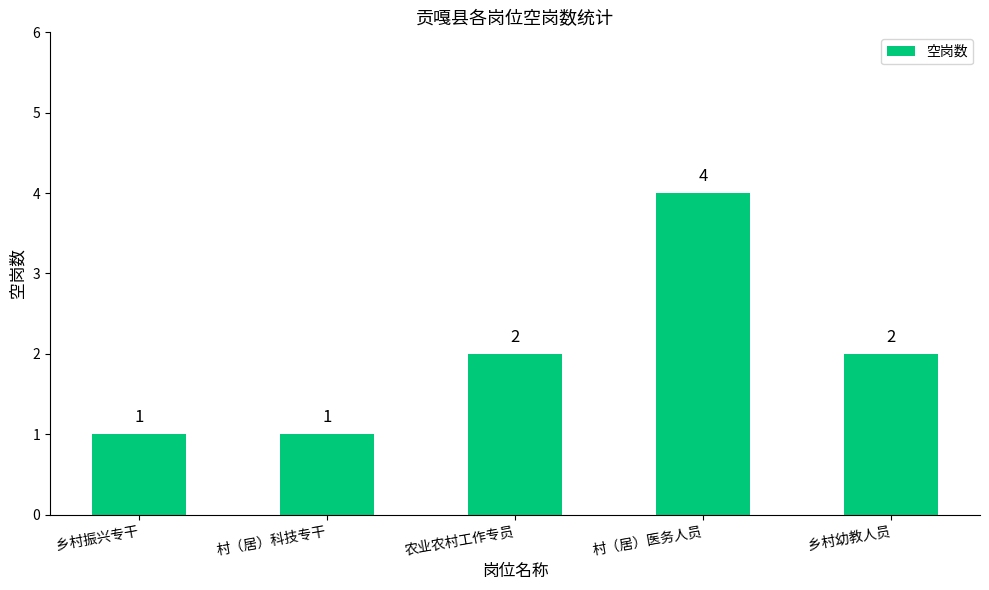

What is the ratio of the value at 农业农村工作专员 to the value at 村（居）医务人员?

0.5